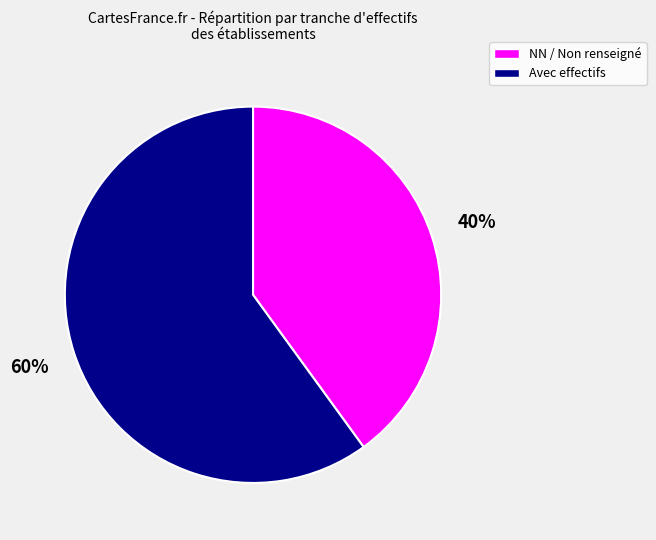

Is there any slice that represents more than half of the pie?

Yes